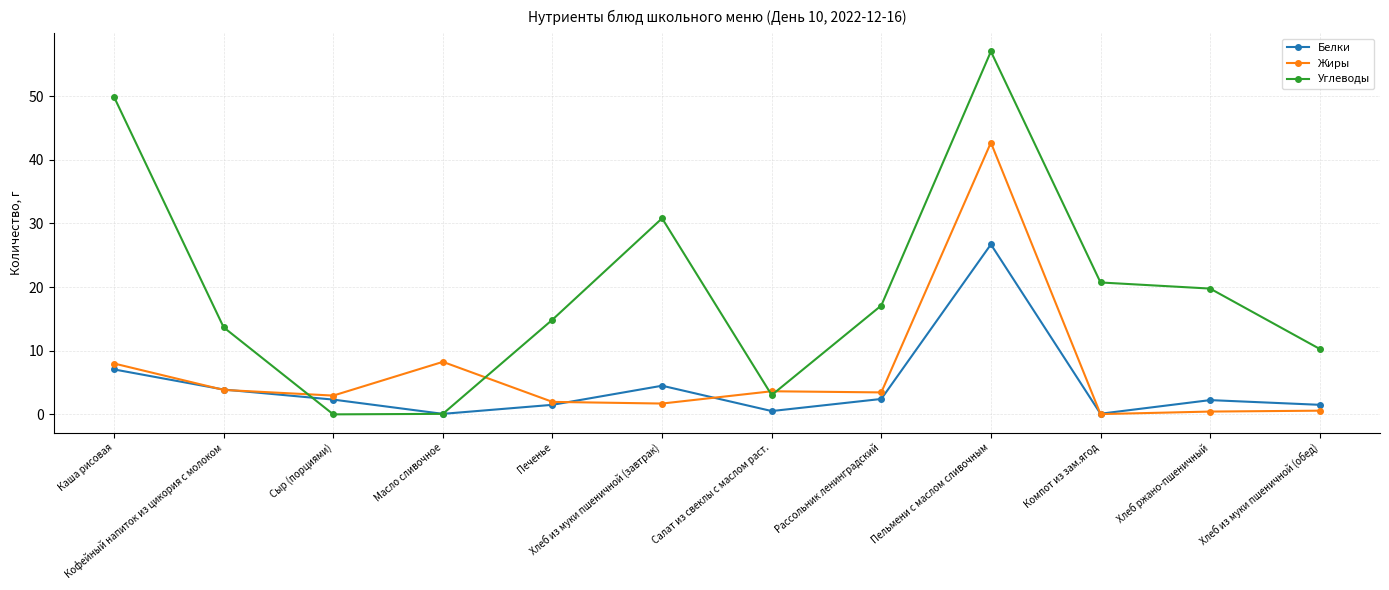

What is the maximum value shown in the chart?

57.0